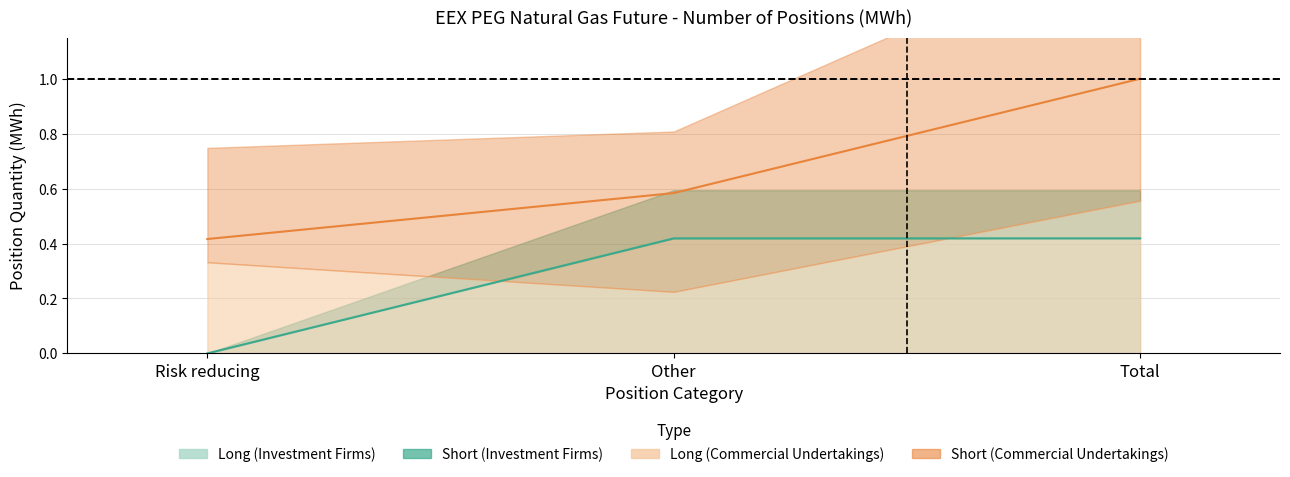

What is the difference between the Short (Commercial Undertakings) values at Risk reducing and Total?

0.6